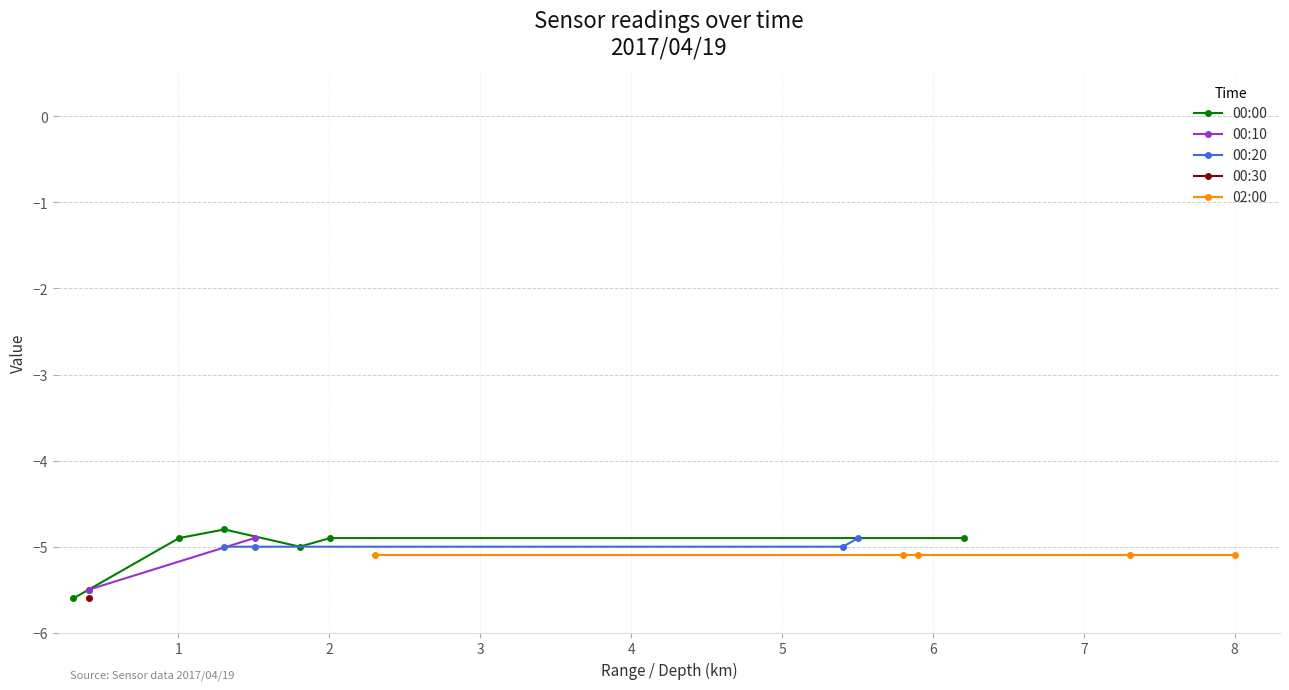

What is the value of the 00:00 point at the 6th from the left?

-4.9